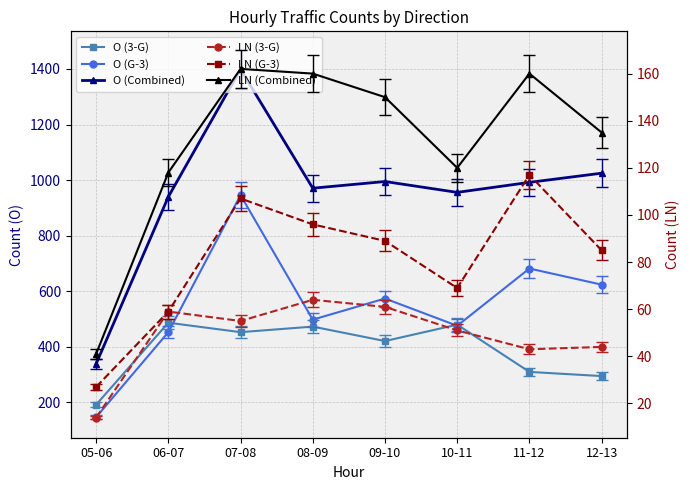

Reading left to right, extract all data points from this chart.

O (3-G): 192	487	453	473	421	480	310	295
O (G-3): 147	453	946	498	574	476	682	624
O (Combined): 339	940	1399	971	995	956	992	1025
LN (3-G): 14	59	55	64	61	51	43	44
LN (G-3): 27	59	107	96	89	69	117	85
LN (Combined): 41	118	162	160	150	120	160	135